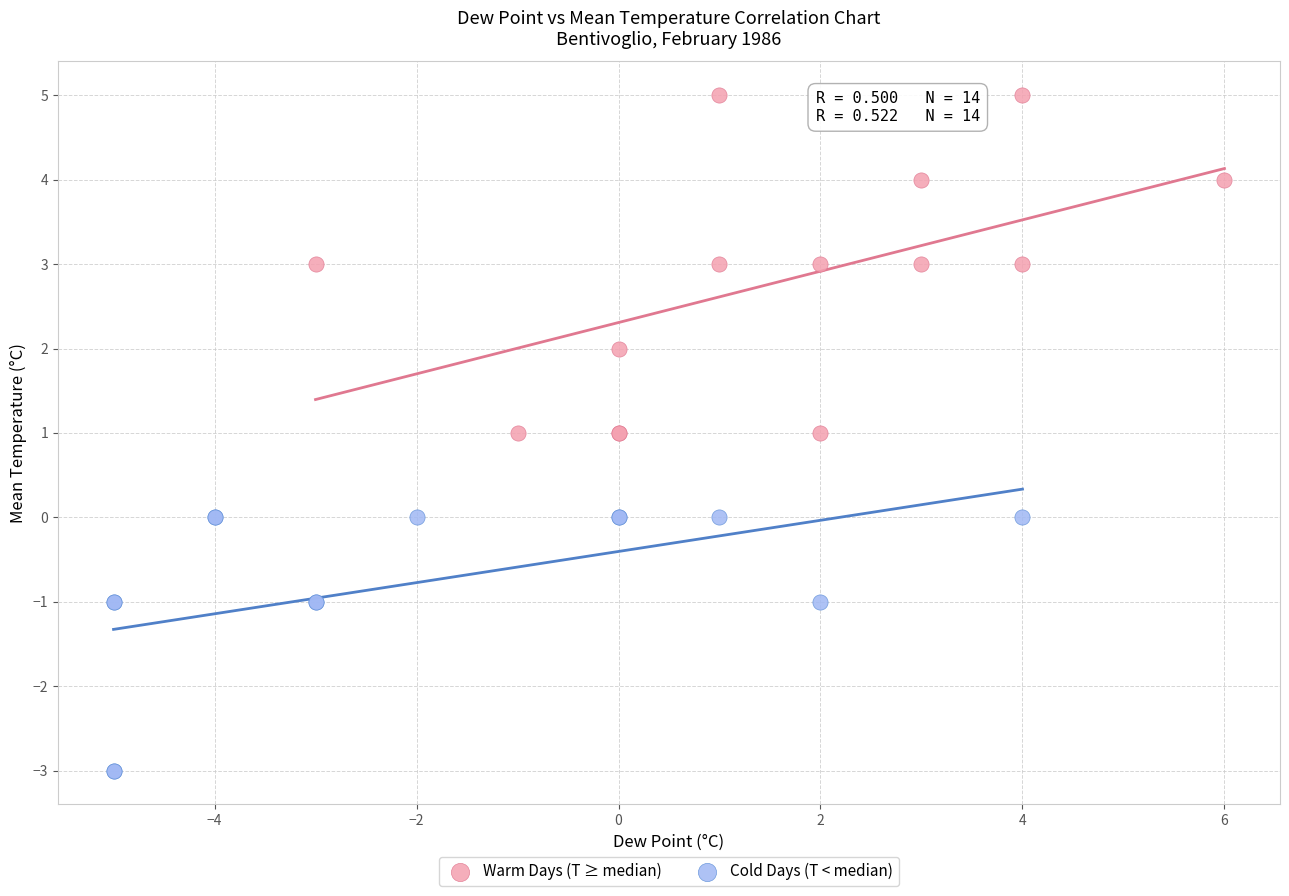

Which series reaches the minimum Y coordinate?

Cold Days (T < median)